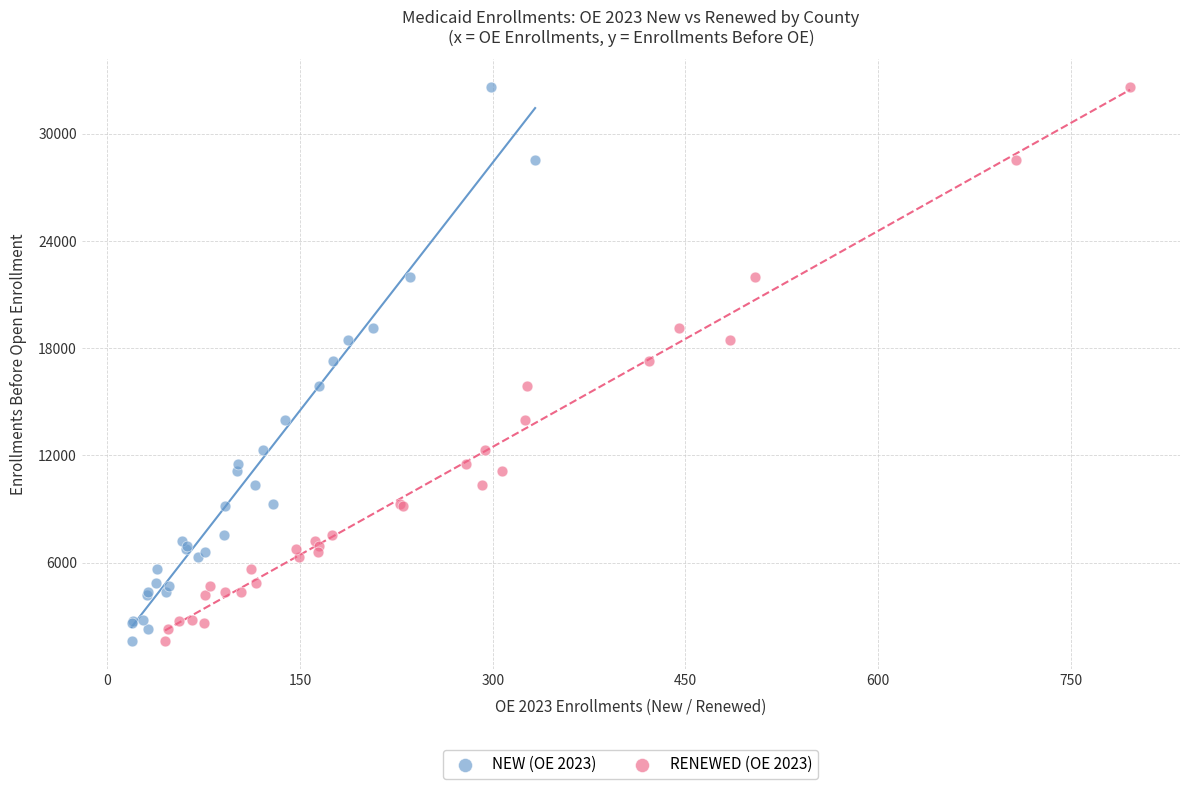

What are all the series names shown in the legend?

NEW (OE 2023), RENEWED (OE 2023)